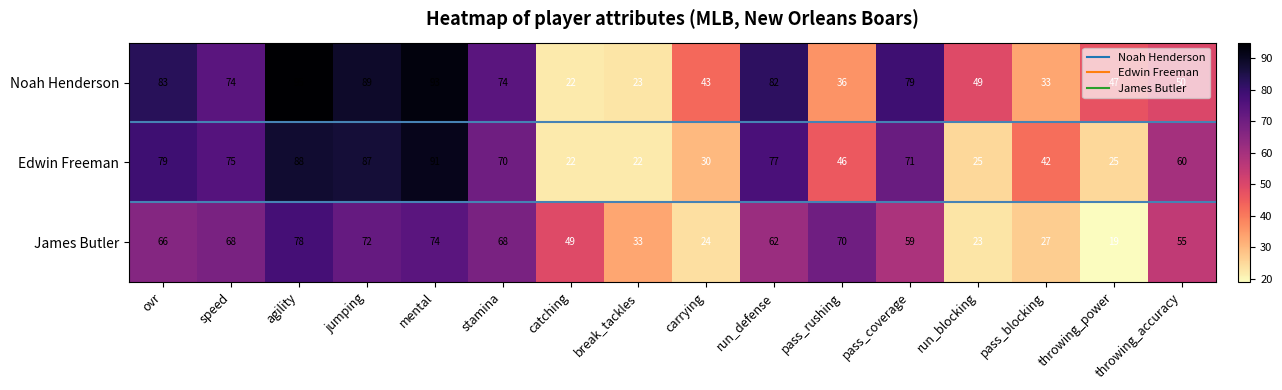

At which label is James Butler closest to 48?

catching